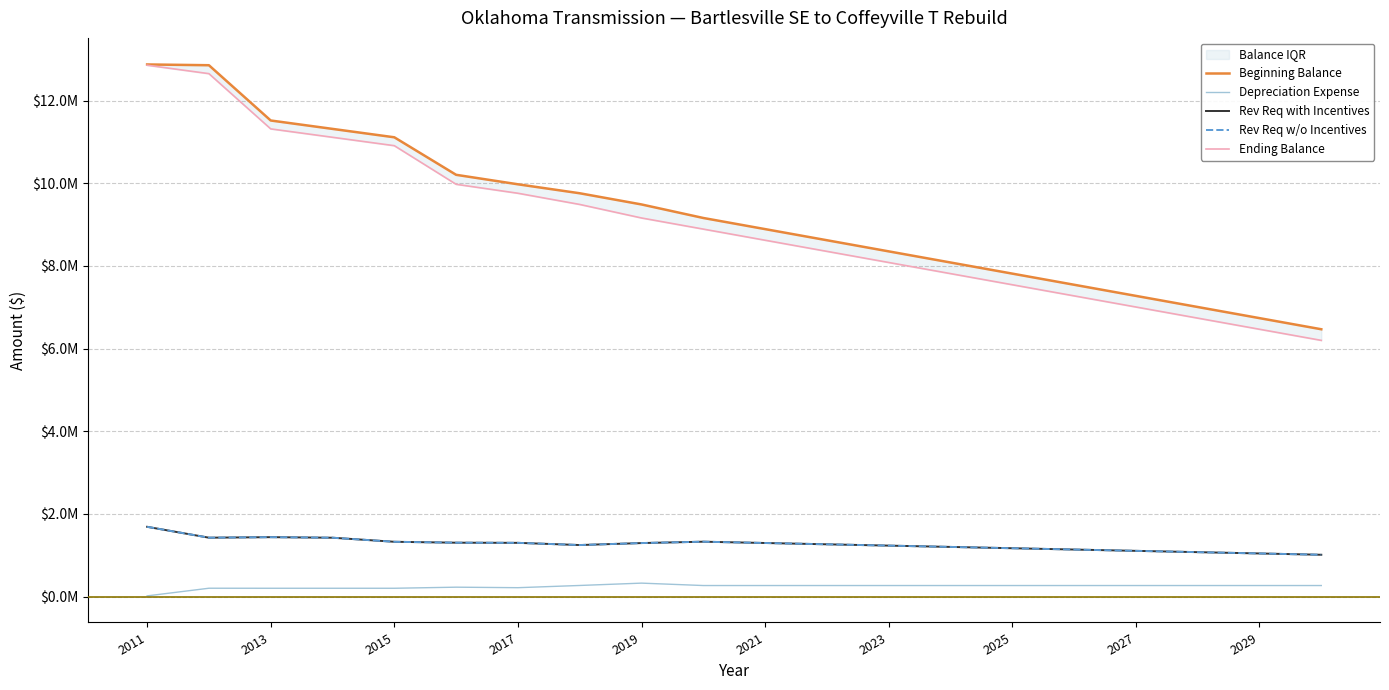

True or false: Rev Req with Incentives and Depreciation Expense cross at least once.

False